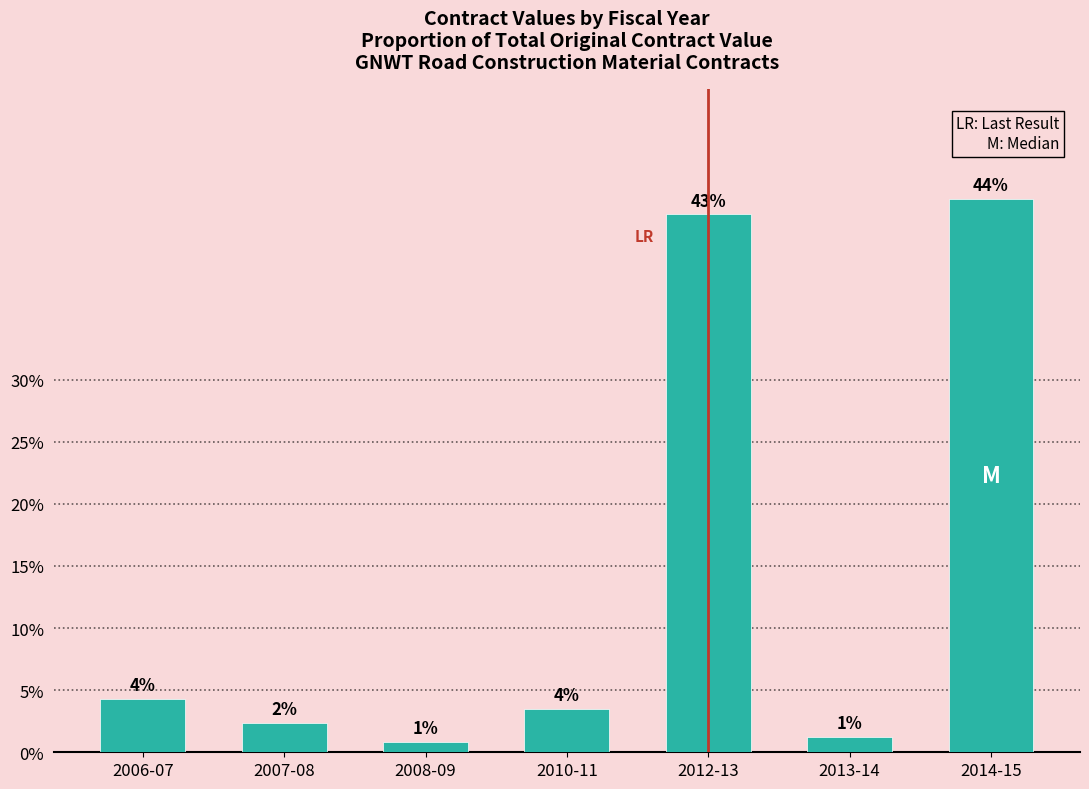

Does the chart contain stacked bars?

No